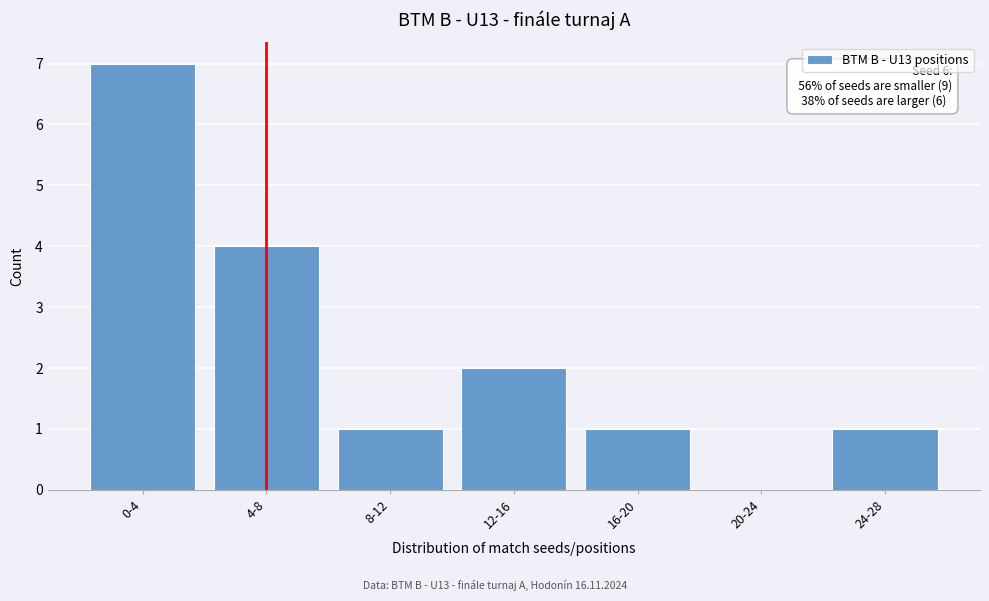

Reading right to left, transcribe all the data shown in this chart.

24-28=1	20-24=0	16-20=1	12-16=2	8-12=1	4-8=4	0-4=7